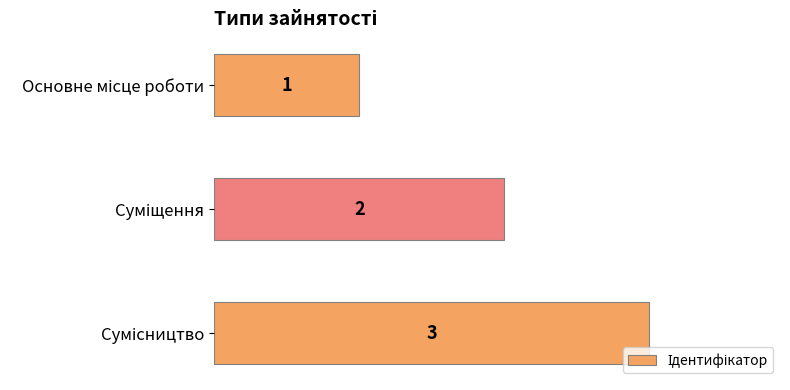

Count the values in the range 1 to 3.

3